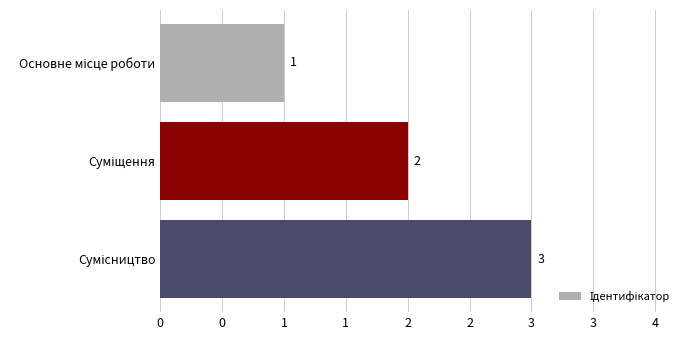

Are the bars horizontal?

Yes